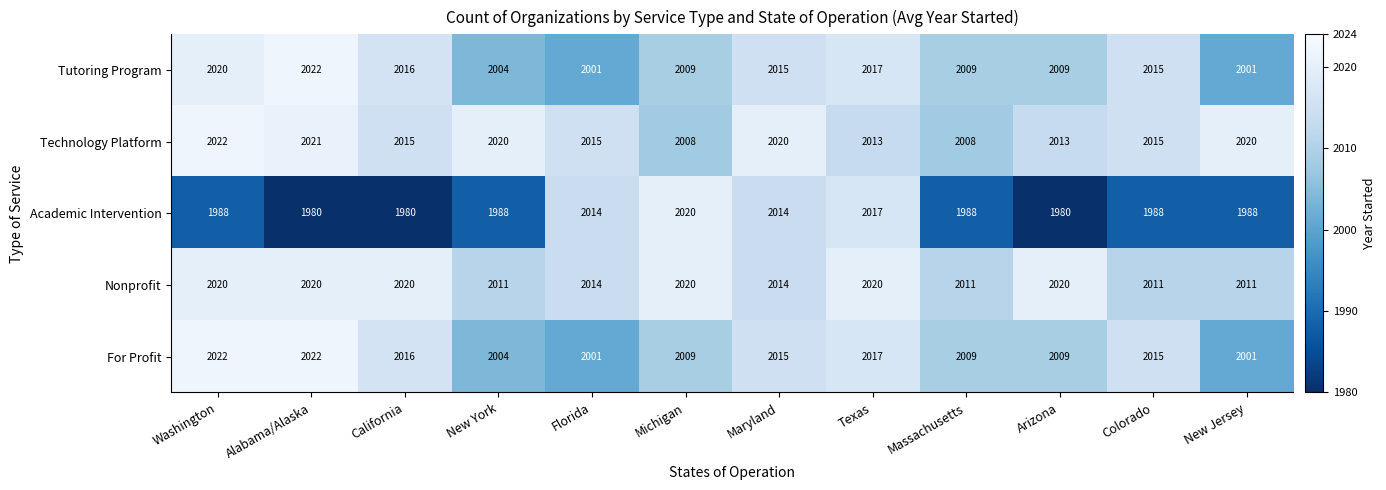

What is the sum of the Tutoring Program values at New Jersey and Arizona?

4010